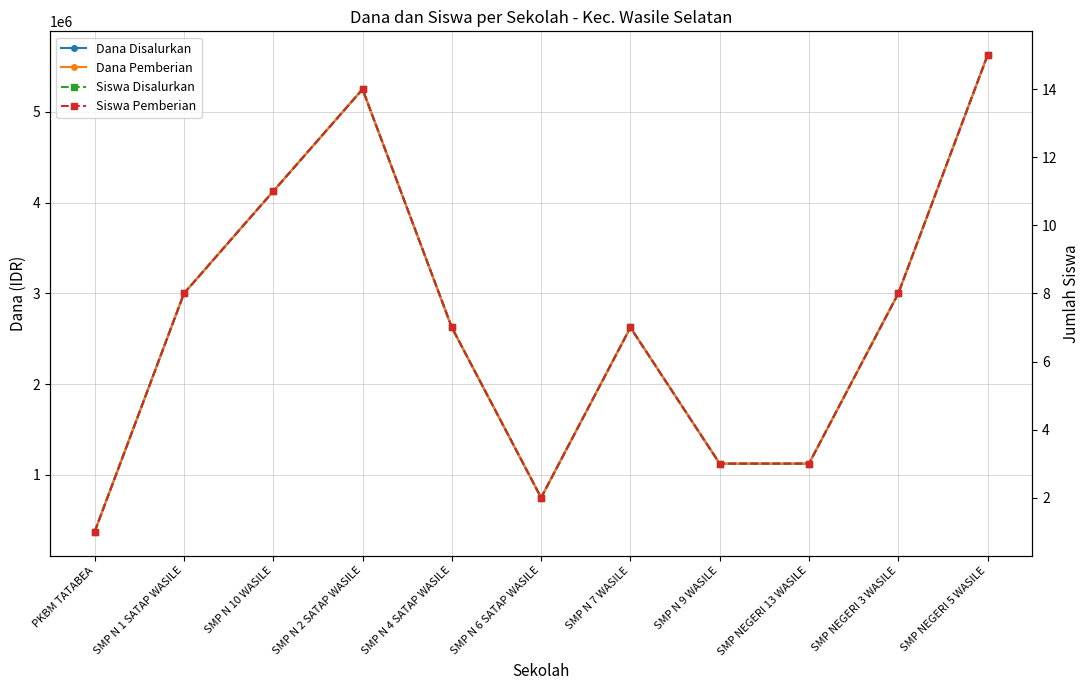

Rank the series at SMP N 2 SATAP WASILE from lowest to highest value.

Siswa Disalurkan, Siswa Pemberian, Dana Disalurkan, Dana Pemberian